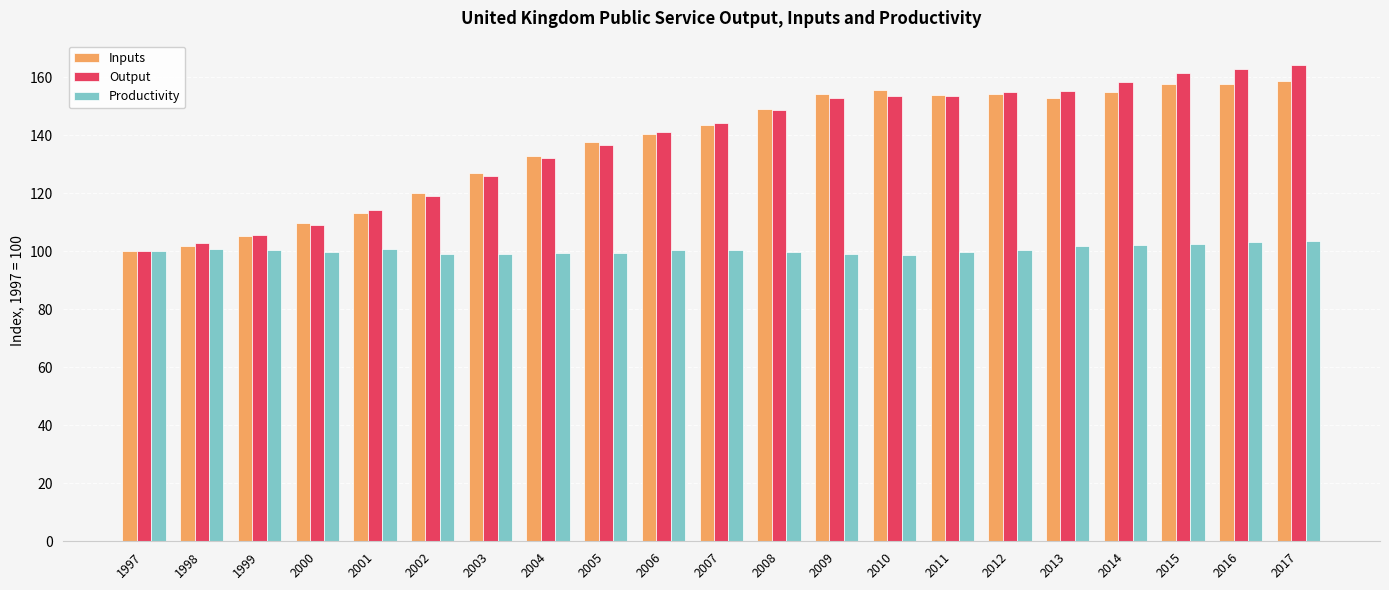

Which series has the widest spread of values?

Output